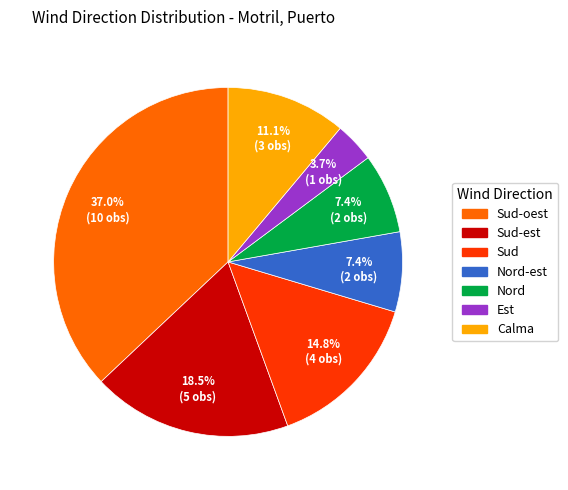

Does any single category account for the majority?

No